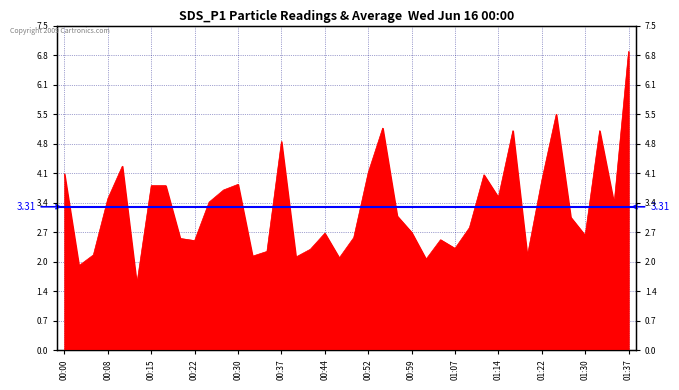

The chart shows a value of 4.0 at 01:30. True or false?

False